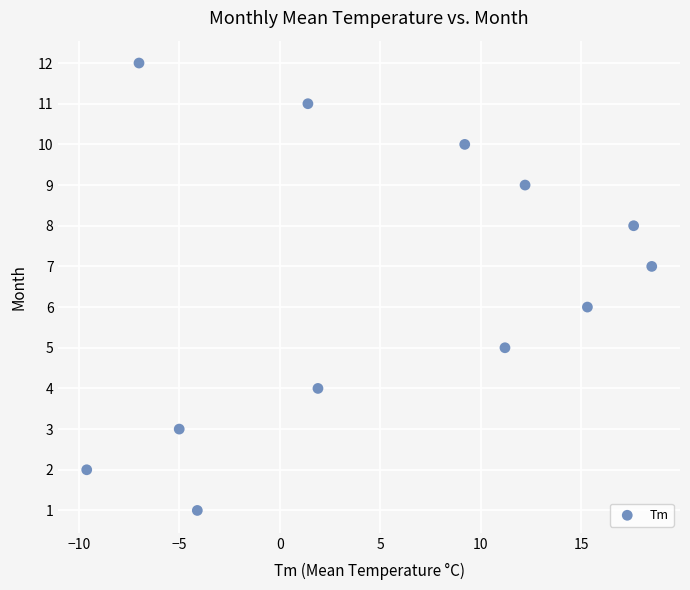

What is the range of Y values (max minus min)?

11